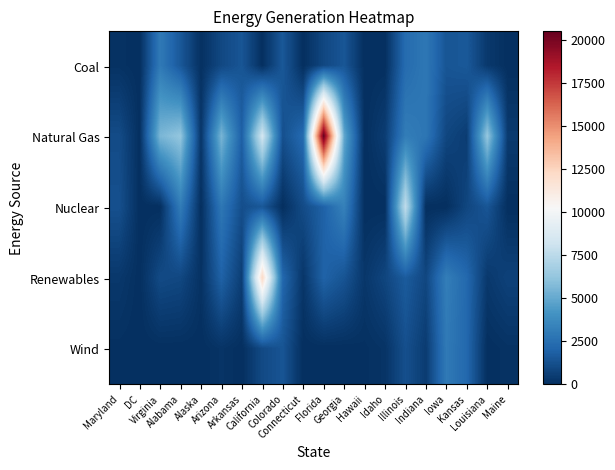

What is the spread (max minus min) of values at Indiana?

2869